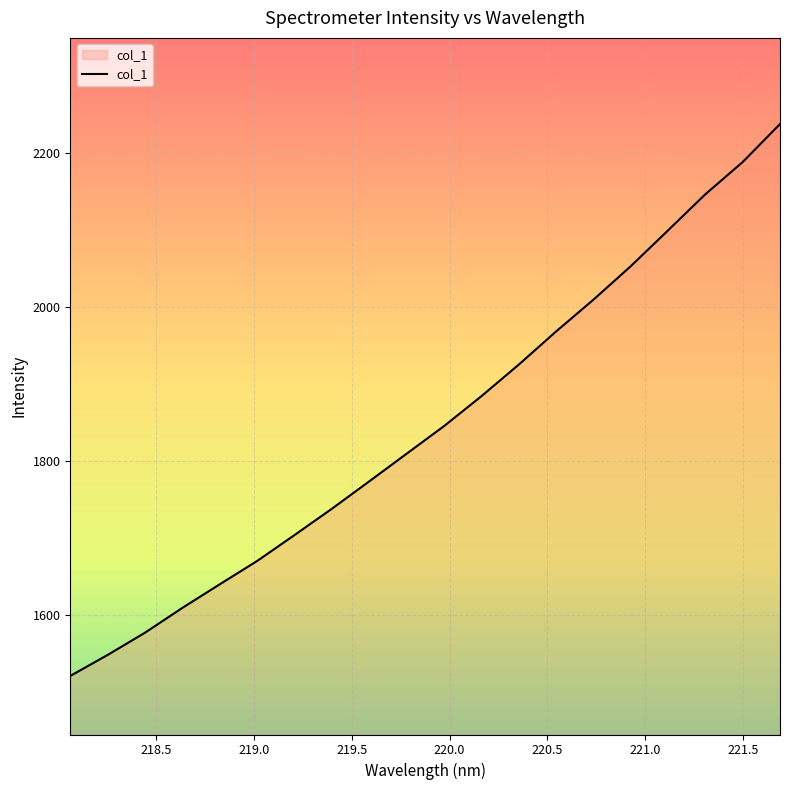

What is the difference between the maximum and minimum values?

716.4